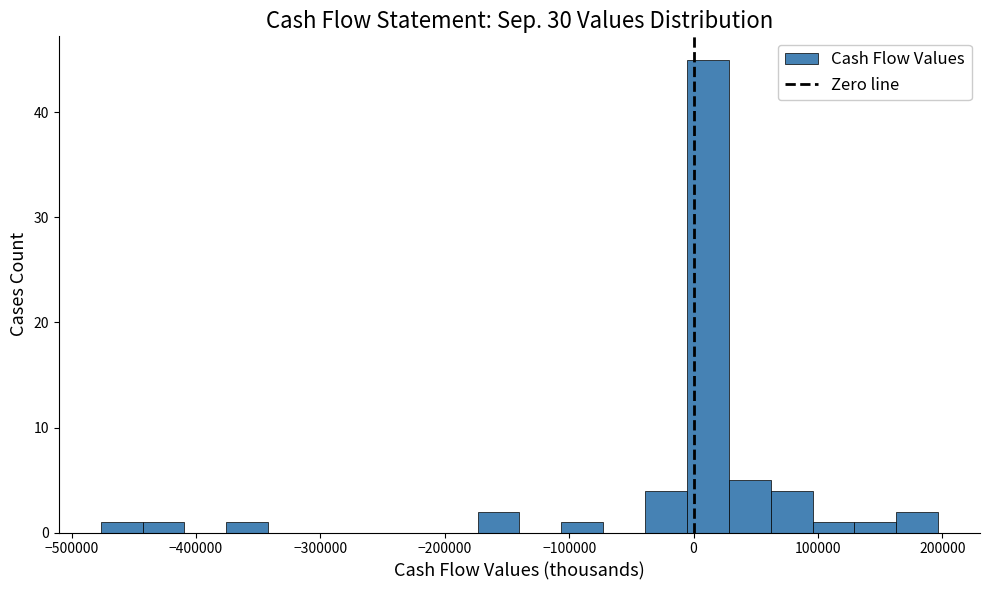

Read against the x-axis, roughly where is the centre of the tallest bar?

10000